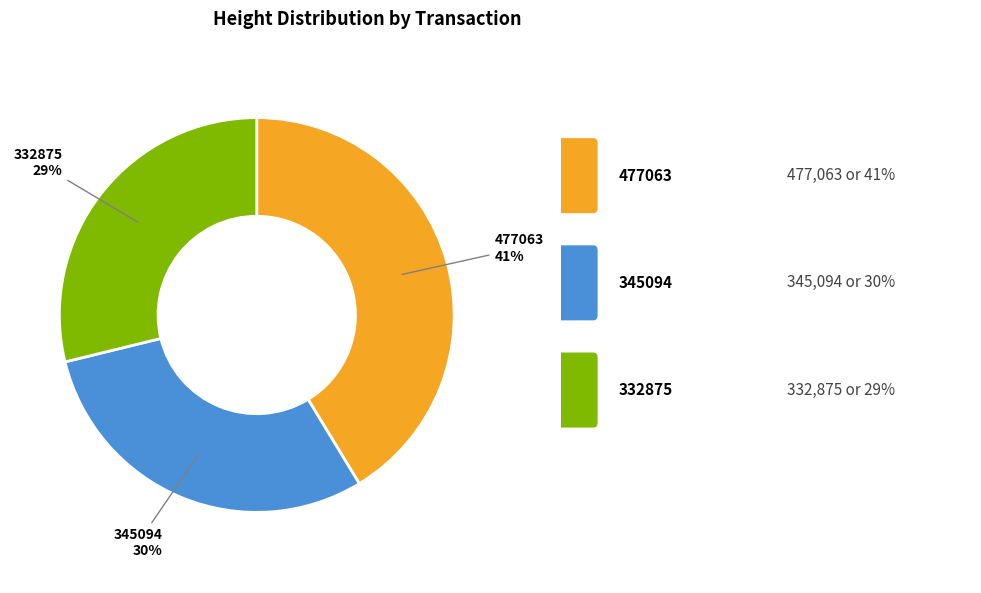

True or false: 477063 accounts for 41% of the total.

True